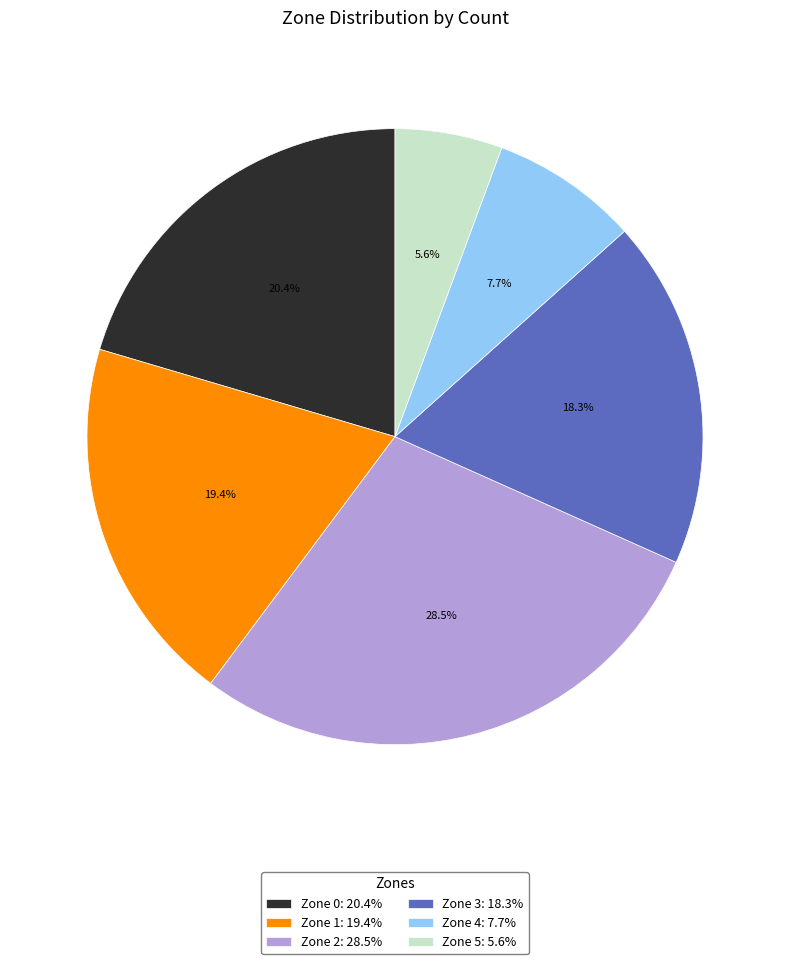

What percentage is the Zone 1 slice, to the nearest percent?

19%